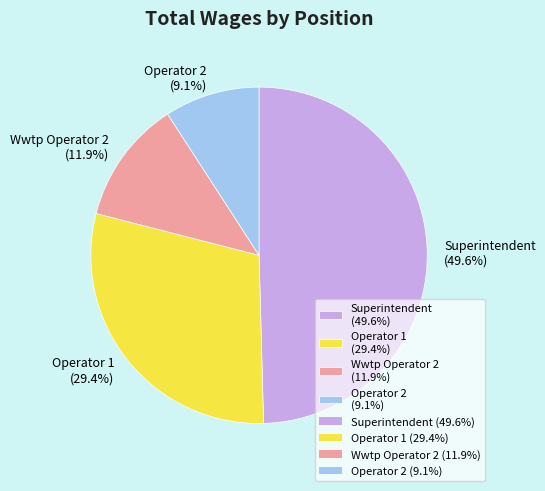

True or false: Operator 1 accounts for 15% of the total.

False